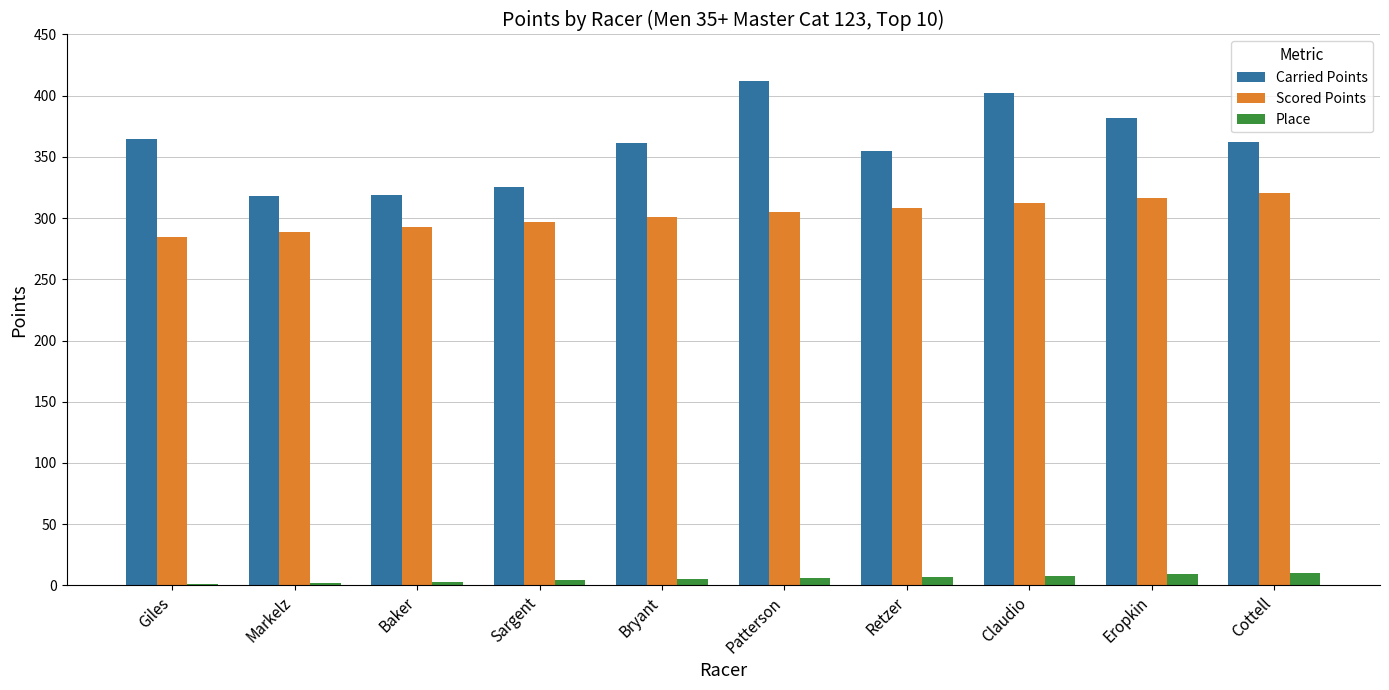

What value does the Carried Points series have at Giles?

364.9